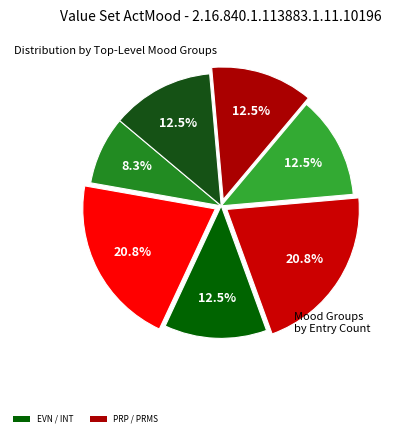

How many slices are in this pie chart?

7